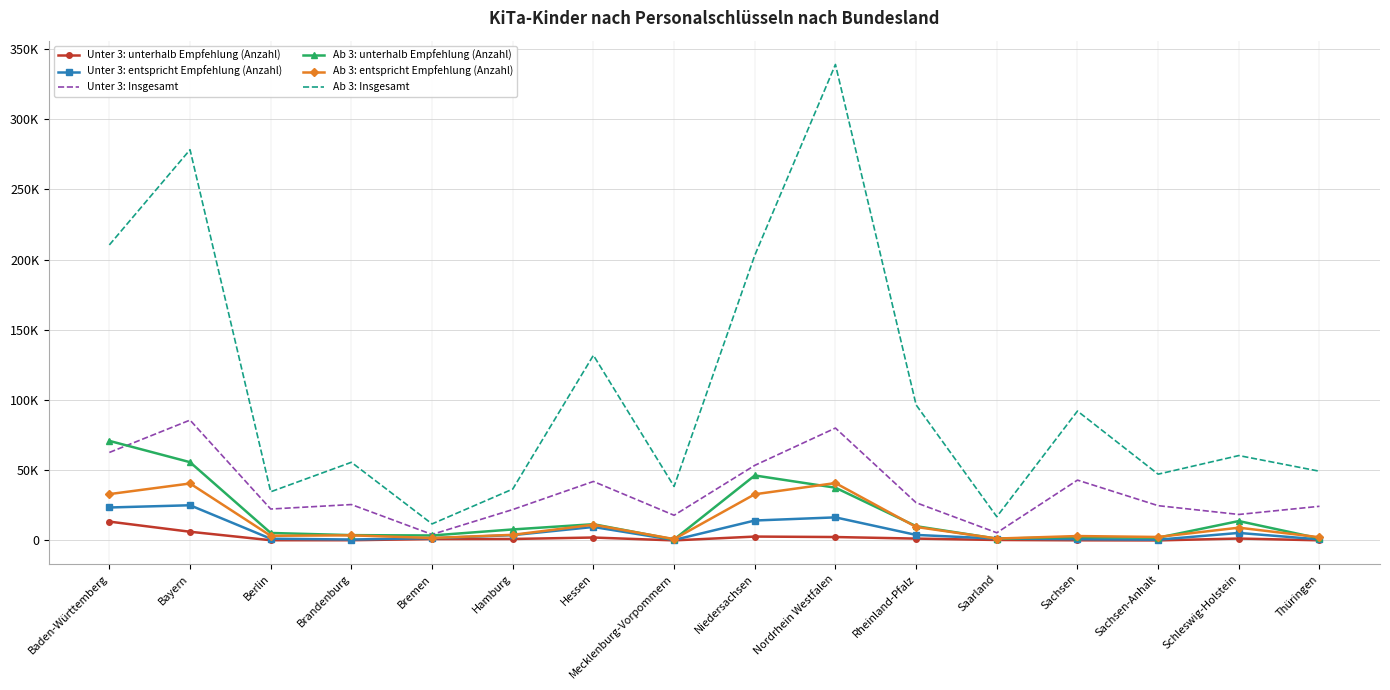

True or false: Ab 3: Insgesamt and Ab 3: unterhalb Empfehlung (Anzahl) cross at least once.

False